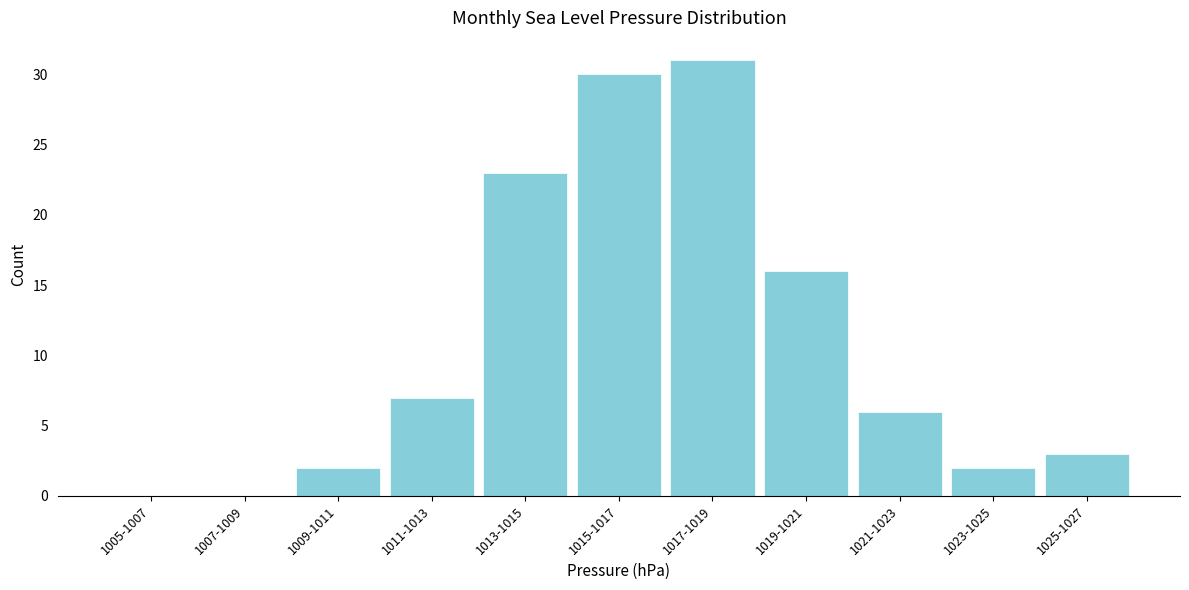

Reading right to left, transcribe all the data shown in this chart.

1025-1027=3	1023-1025=2	1021-1023=6	1019-1021=16	1017-1019=31	1015-1017=30	1013-1015=23	1011-1013=7	1009-1011=2	1007-1009=0	1005-1007=0